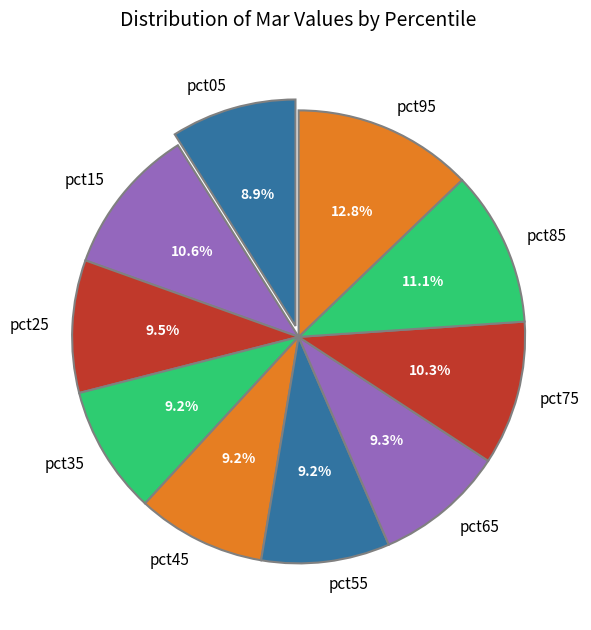

Is pct55 the majority of the pie?

No